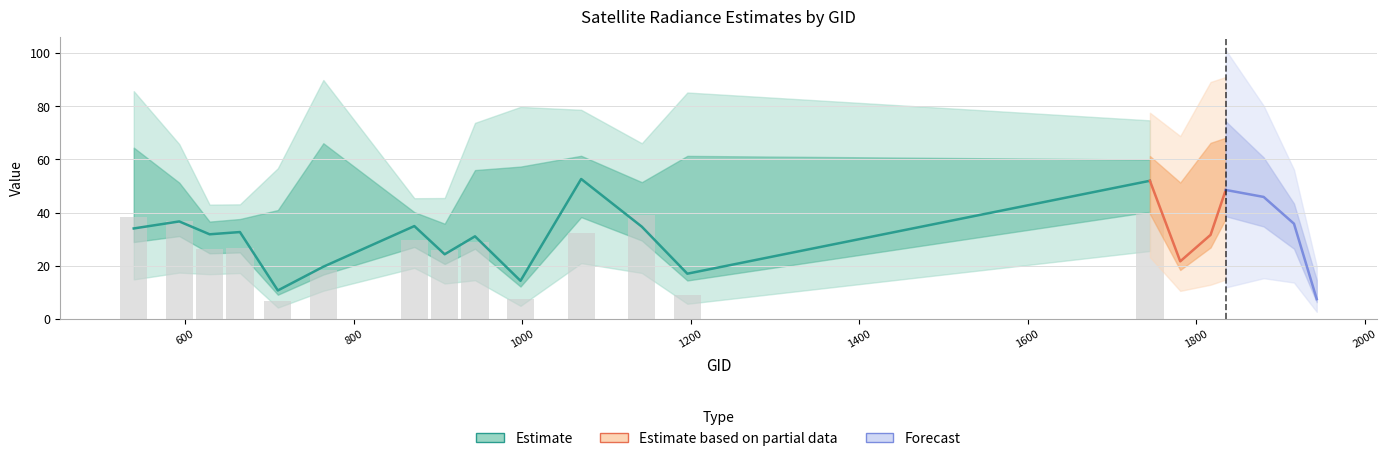

Which has a higher value, 710 or 1835?

1835